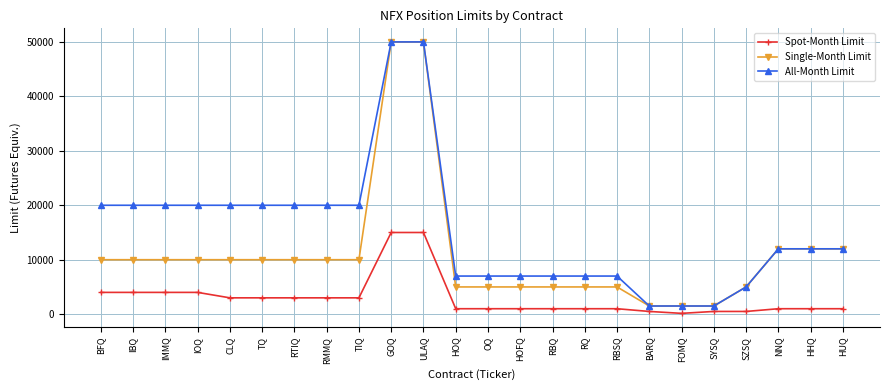

How many data points in Spot-Month Limit are less than 1000?

4